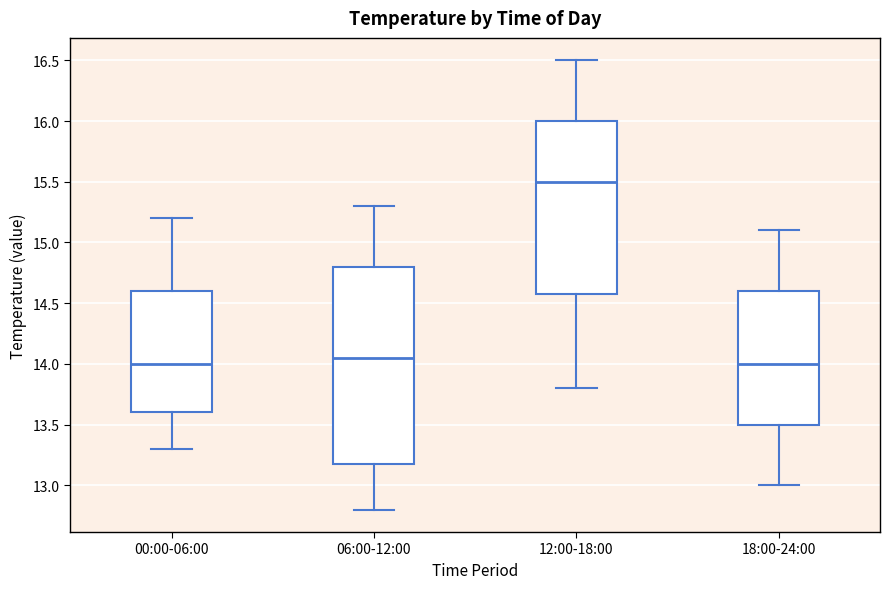

Reading left to right, transcribe this box plot: for each box, give where its median line is, the range the box spans, and where its two whiskers end, as read against the y-axis. The values are not printed on the chart, so give them approximately, as read against the axis.

00:00-06:00: median 14.00, box 13.60 to 14.60, whiskers 13.30 to 15.20
06:00-12:00: median 14.05, box 13.20 to 14.80, whiskers 12.80 to 15.30
12:00-18:00: median 15.50, box 14.60 to 16.00, whiskers 13.80 to 16.50
18:00-24:00: median 14.00, box 13.50 to 14.60, whiskers 13.00 to 15.10